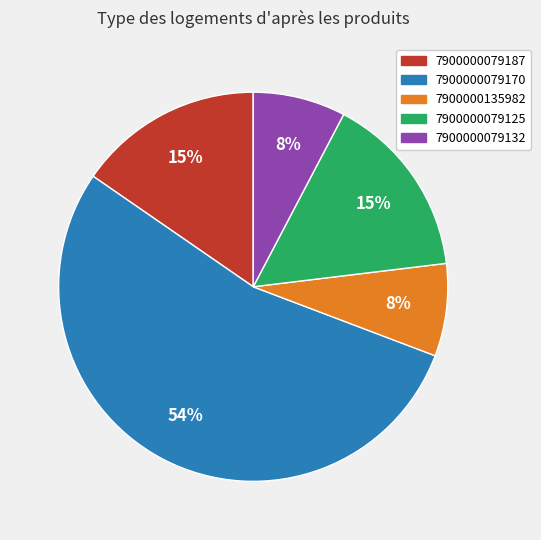

What percentage is the 7900000079170 slice, to the nearest percent?

54%